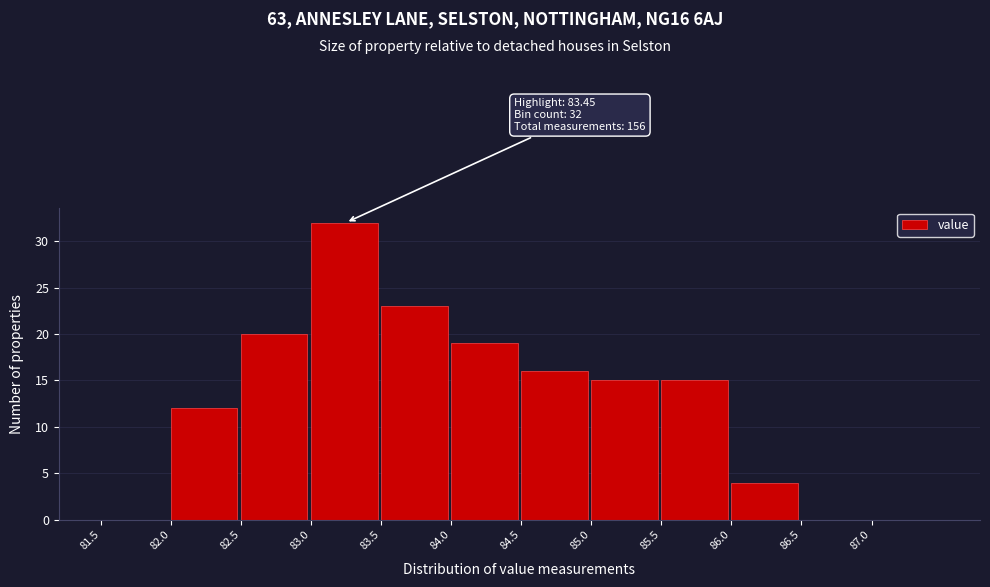

Which range on the x-axis has the tallest bar?

83.0 to 83.5